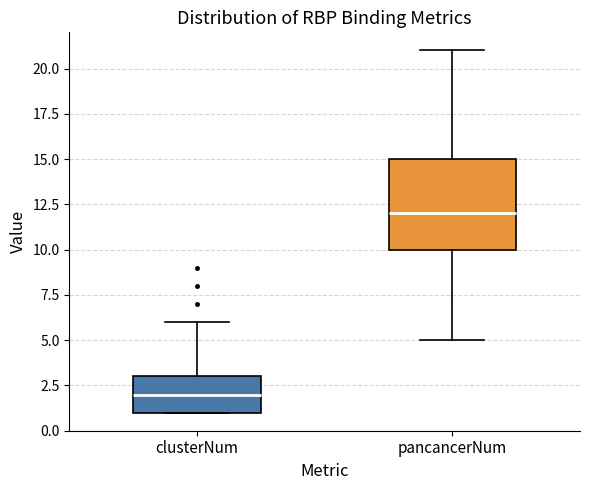

Comparing the boxes themselves (not the whiskers), which one is the tallest?

pancancerNum